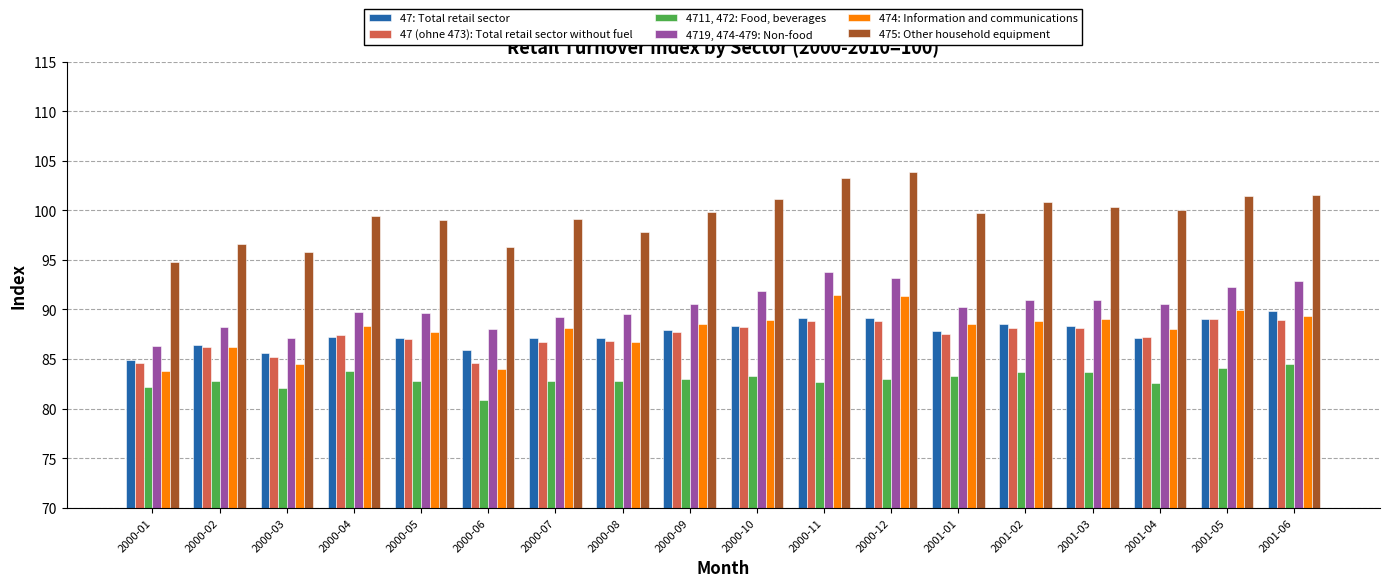

How many groups of bars are there?

18